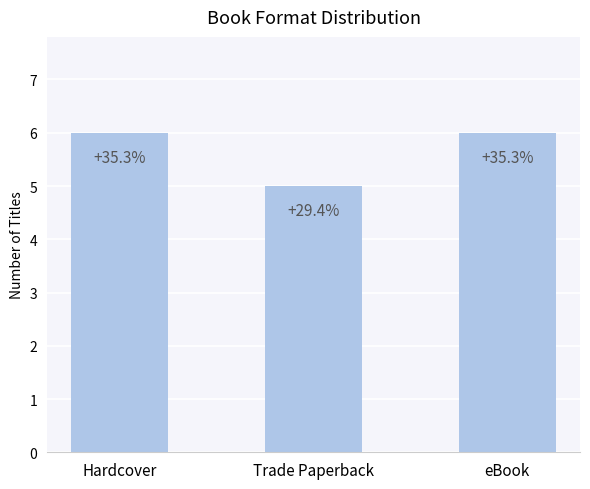

At which category does the chart reach its peak across all series?

Hardcover